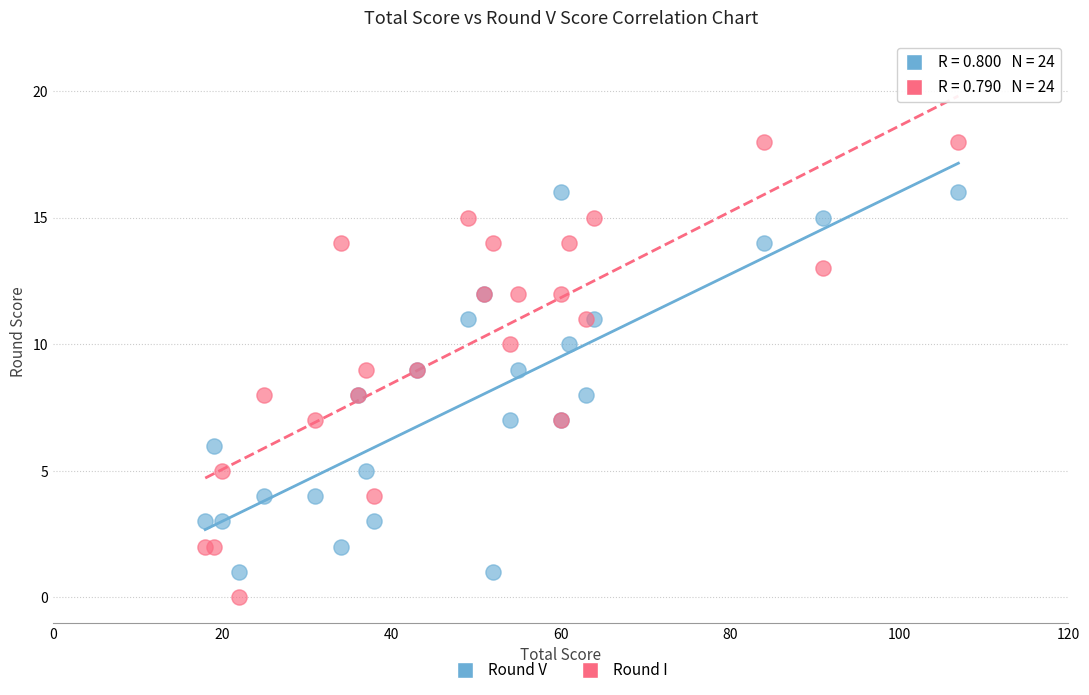

Which series contains the lowest Y value?

Round I